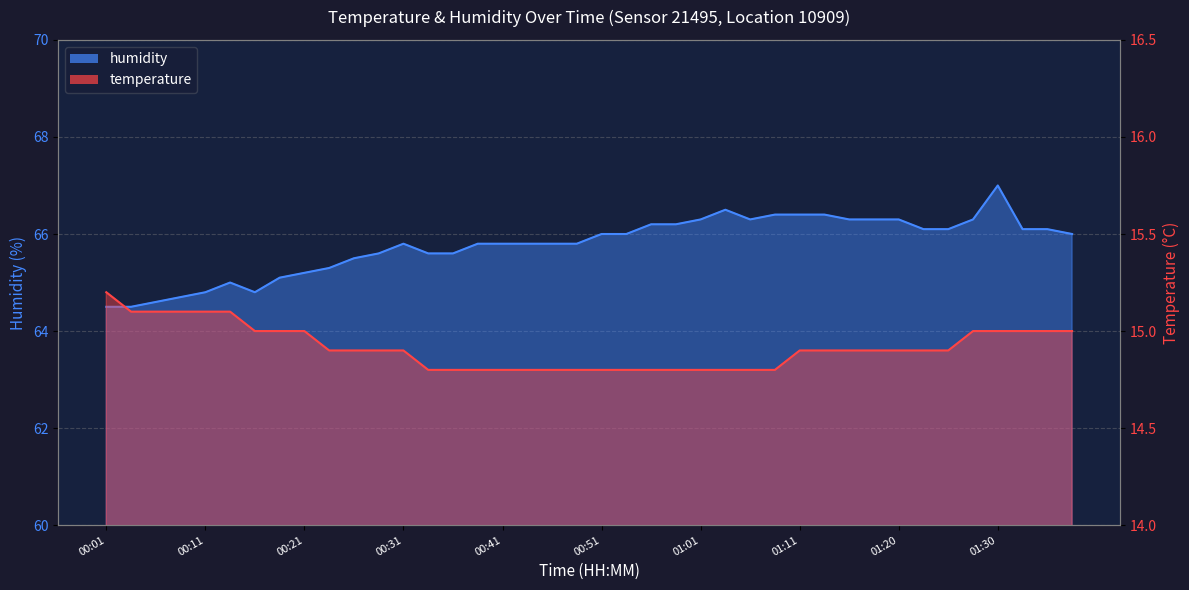

At which category is the sum across all series the highest?

01:30